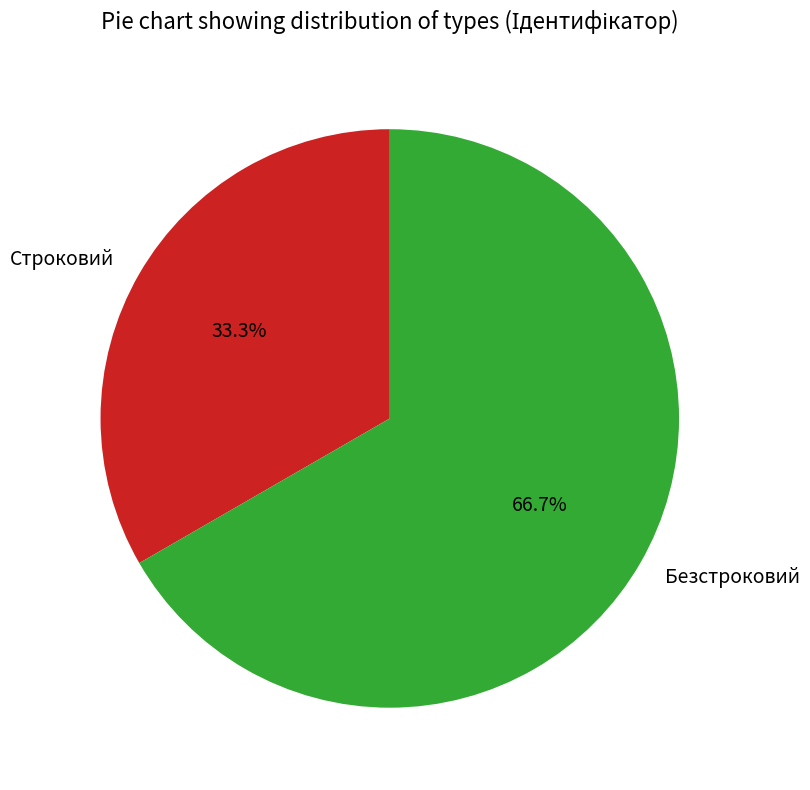

Count the number of slices in the pie.

2